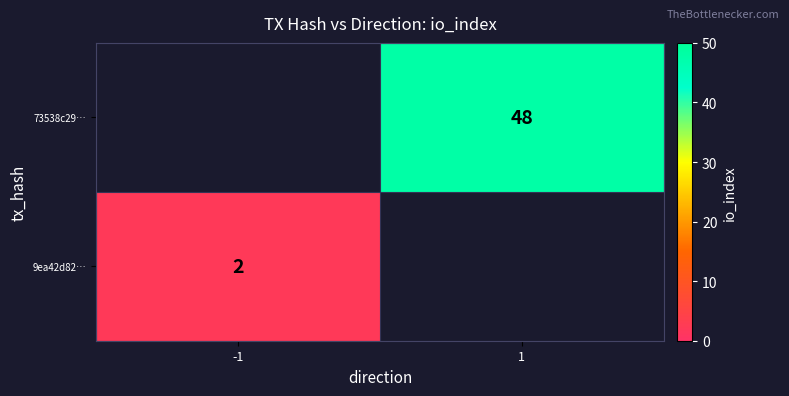

True or false: 73538c29… has a value of 48 at 1.

True